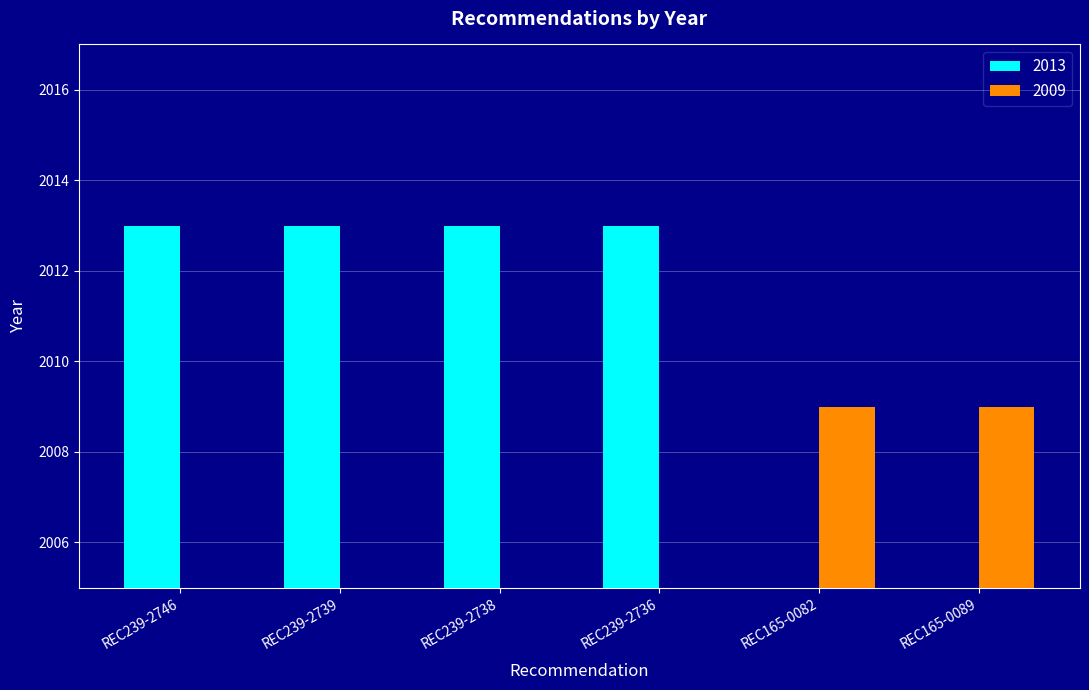

How many data points are less than 2013?

2